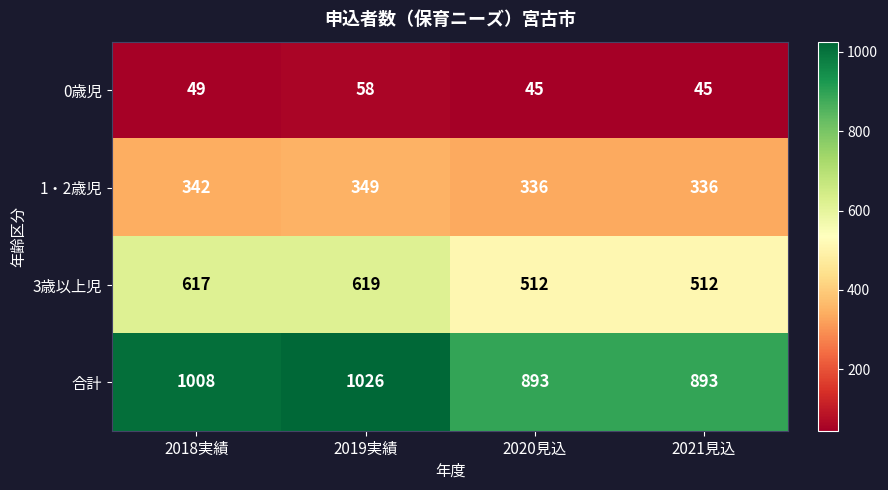

Which category has the highest value in the 合計 series?

2019実績